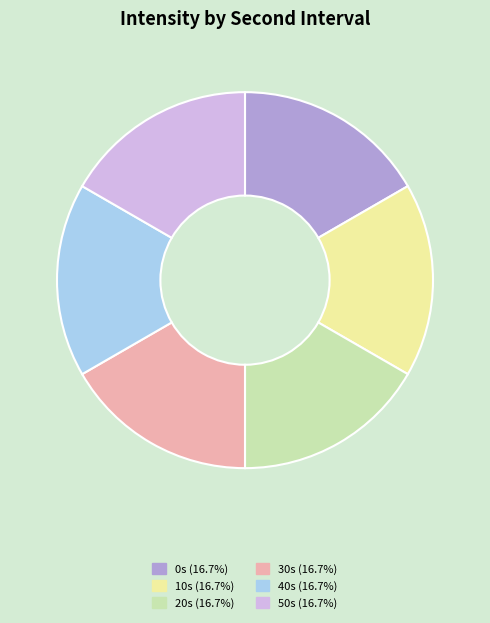

Does any single category account for the majority?

No